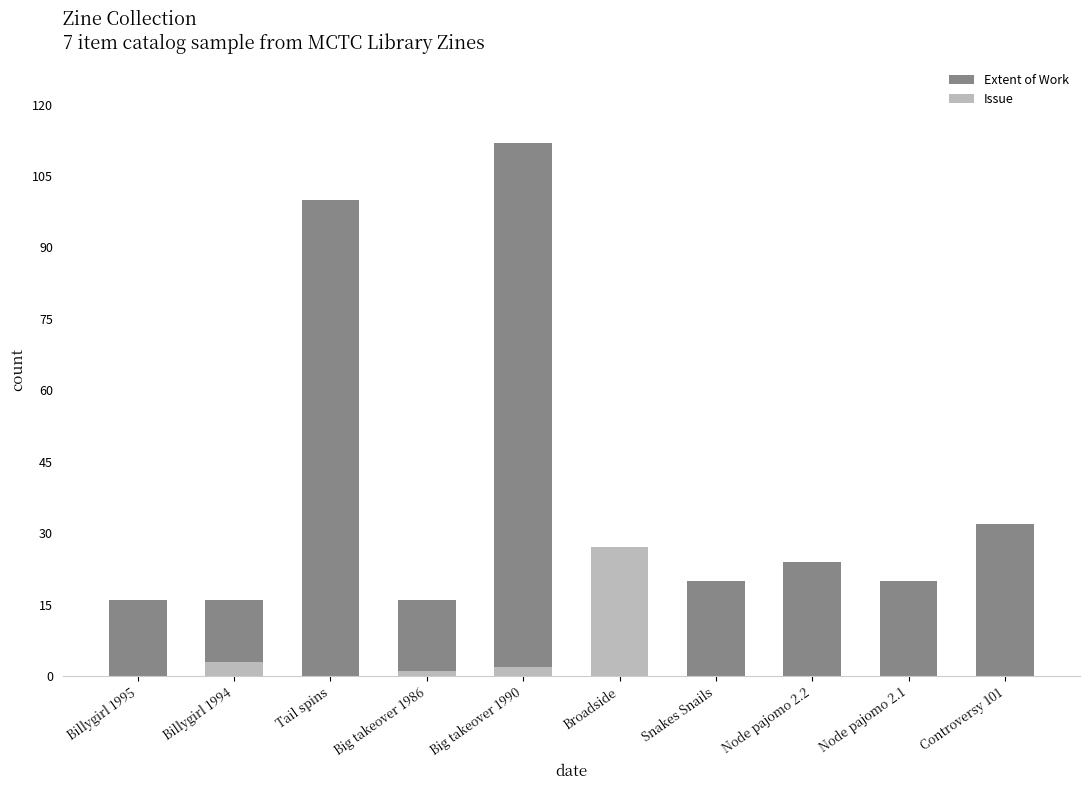

Is the value of Extent of Work at Node pajomo 2.1 greater than the value of Issue at Billygirl 1995?

Yes